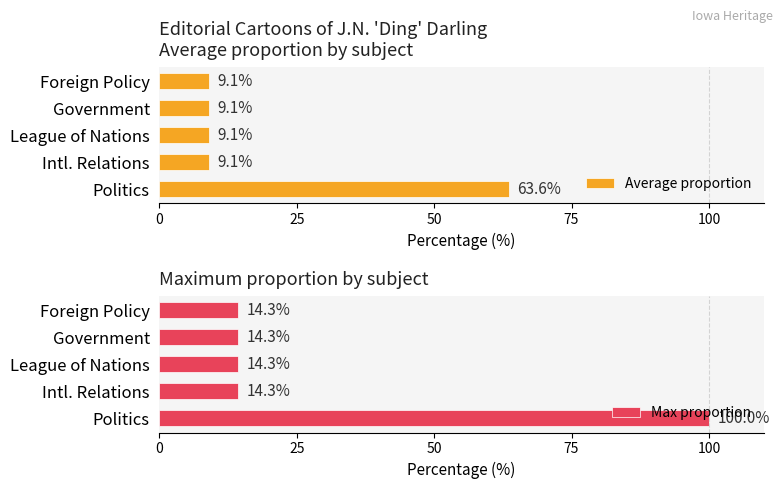

What is the value of the Max proportion bar at the 1st from the left?

100.0